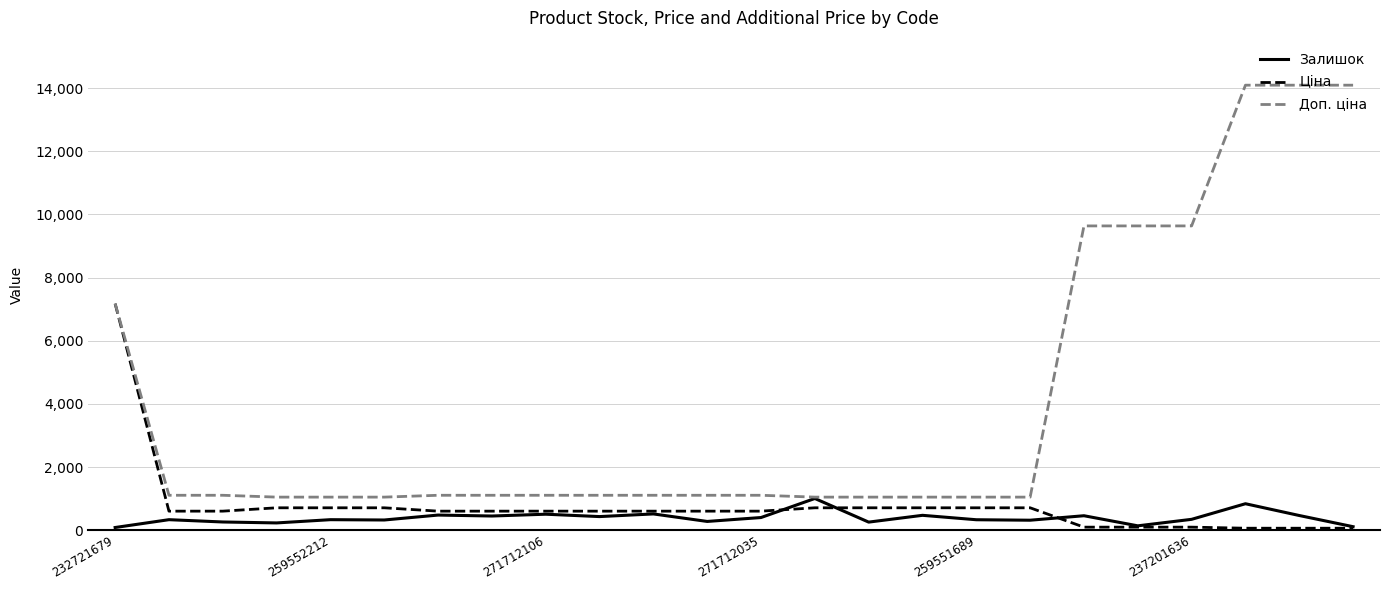

Which series has the largest range (max minus min)?

Доп. ціна